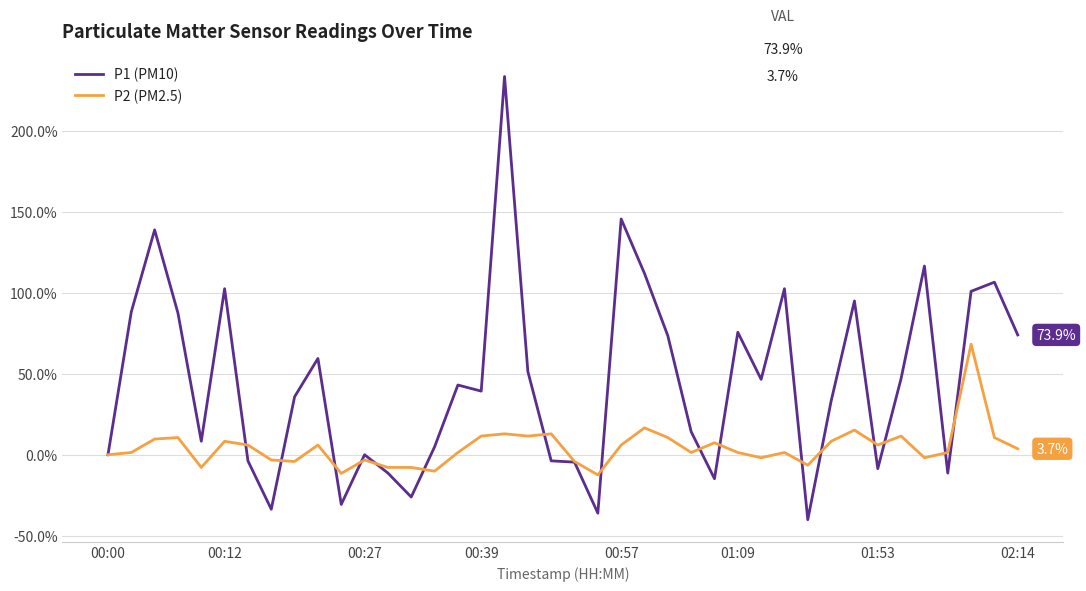

Which series has the widest spread of values?

P1 (PM10)